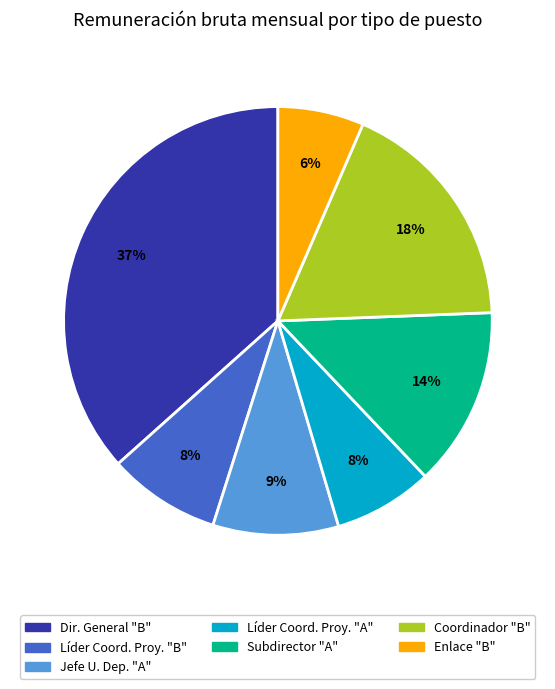

Do Coordinador "B" and Líder Coord. Proy. "A" together represent more than half of the pie?

No